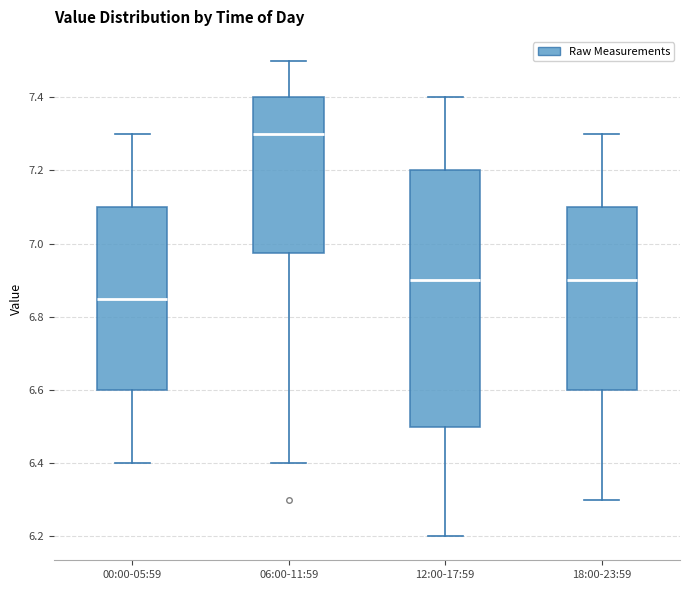

Reading left to right, transcribe this box plot: for each box, give where its median line is, the range the box spans, and where its two whiskers end, as read against the y-axis. The values are not printed on the chart, so give them approximately, as read against the axis.

00:00-05:59: median 6.86, box 6.60 to 7.10, whiskers 6.40 to 7.30
06:00-11:59: median 7.30, box 6.98 to 7.40, whiskers 6.40 to 7.50
12:00-17:59: median 6.90, box 6.50 to 7.20, whiskers 6.20 to 7.40
18:00-23:59: median 6.90, box 6.60 to 7.10, whiskers 6.30 to 7.30